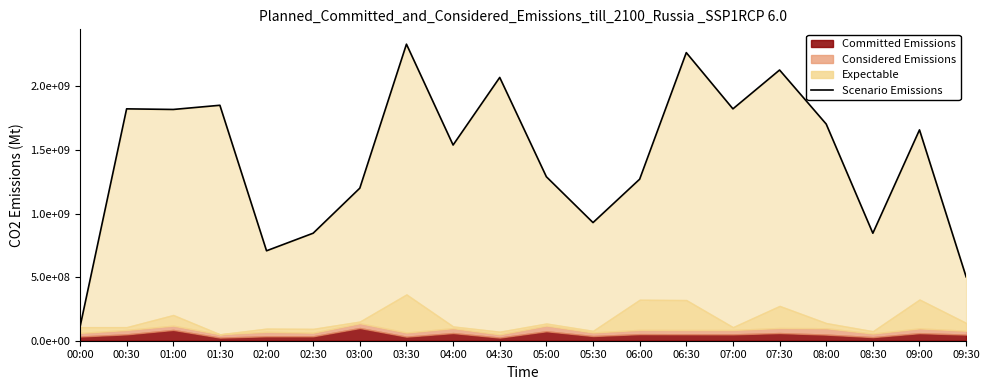

How many interior local valleys (lower than both neighbors) does the data have?

6